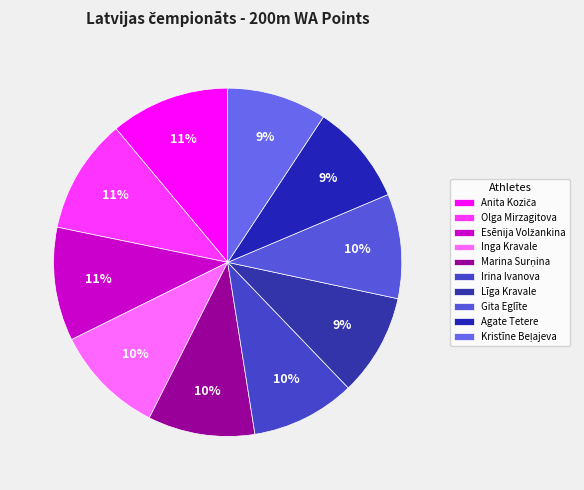

True or false: Līga Kravale accounts for 22% of the total.

False